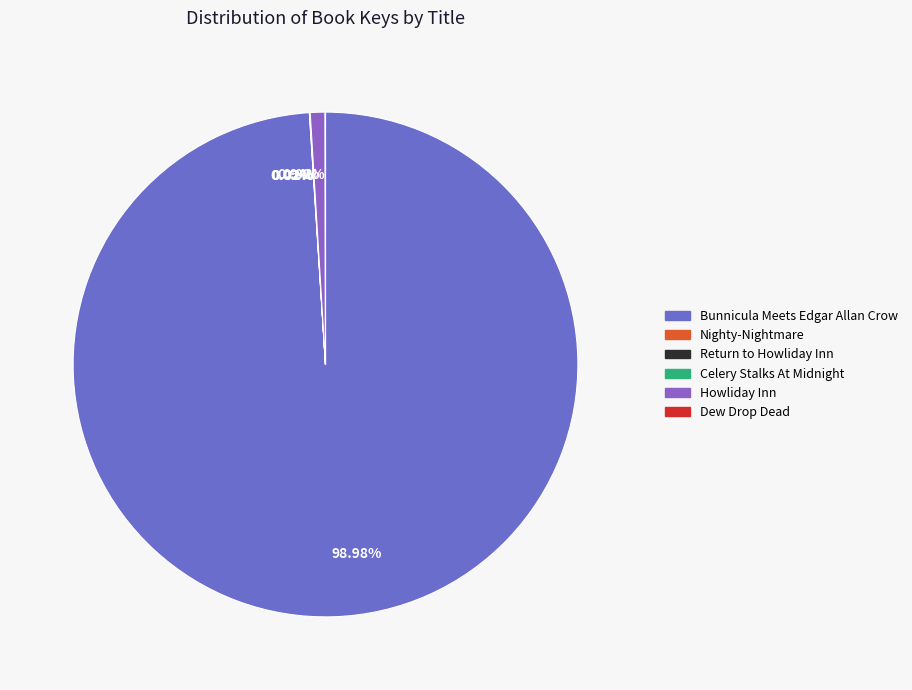

What percentage do Howliday Inn and Return to Howliday Inn together represent?

1.0%